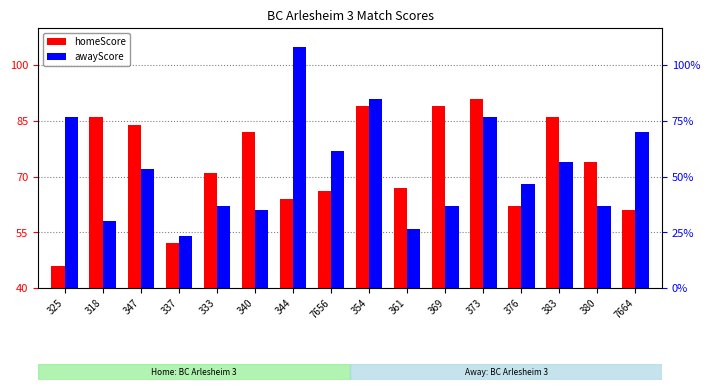

List the labels in order of awayScore value, smallest first.

337, 361, 318, 340, 333, 369, 380, 376, 347, 383, 7656, 7664, 325, 373, 354, 344